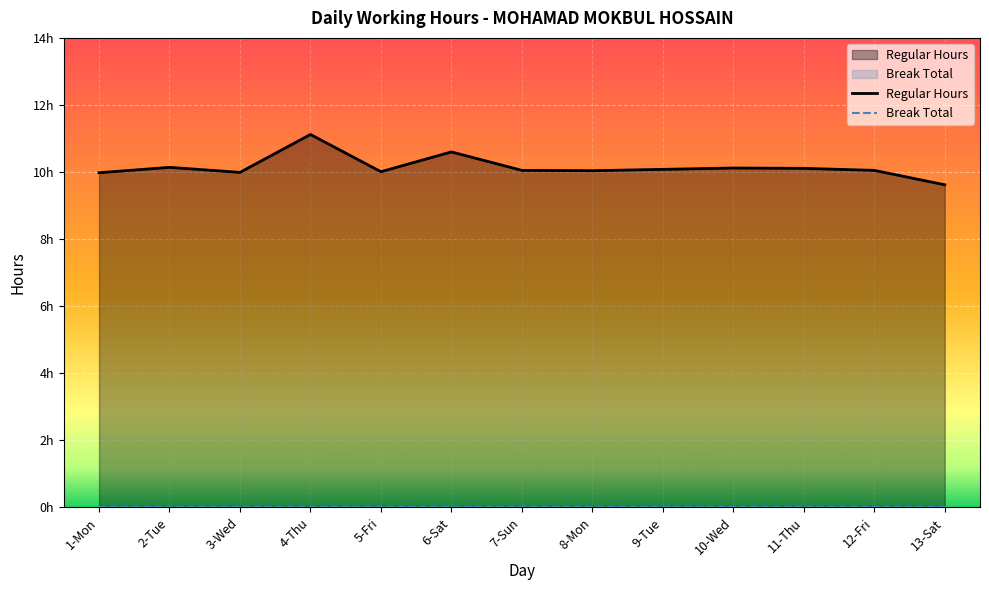

Between 11-Thu and 7-Sun, which is larger?

11-Thu